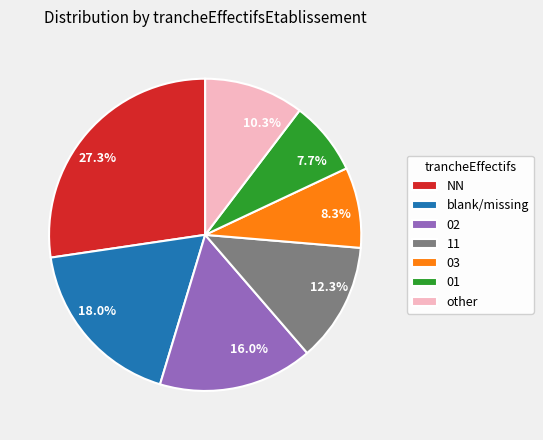

Which has a higher value, 03 or NN?

NN